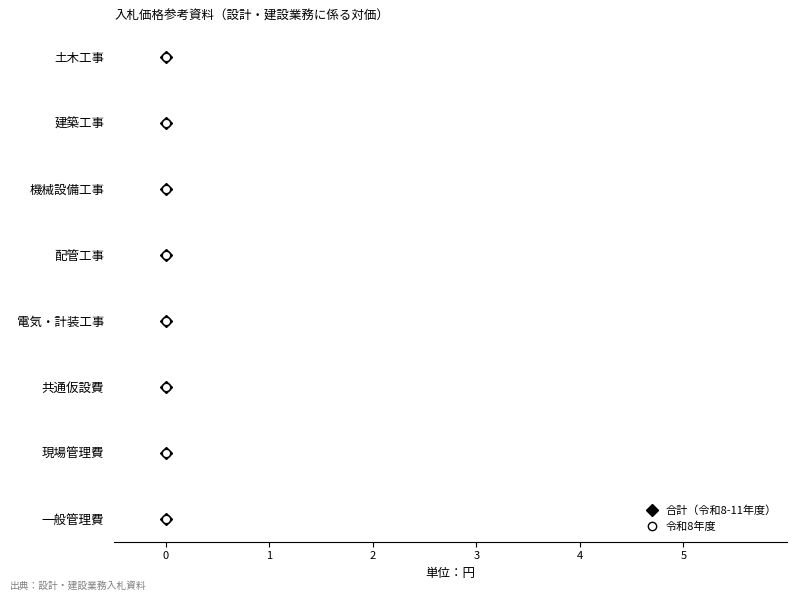

What are all the series names shown in the legend?

合計（令和8-11年度）, 令和8年度